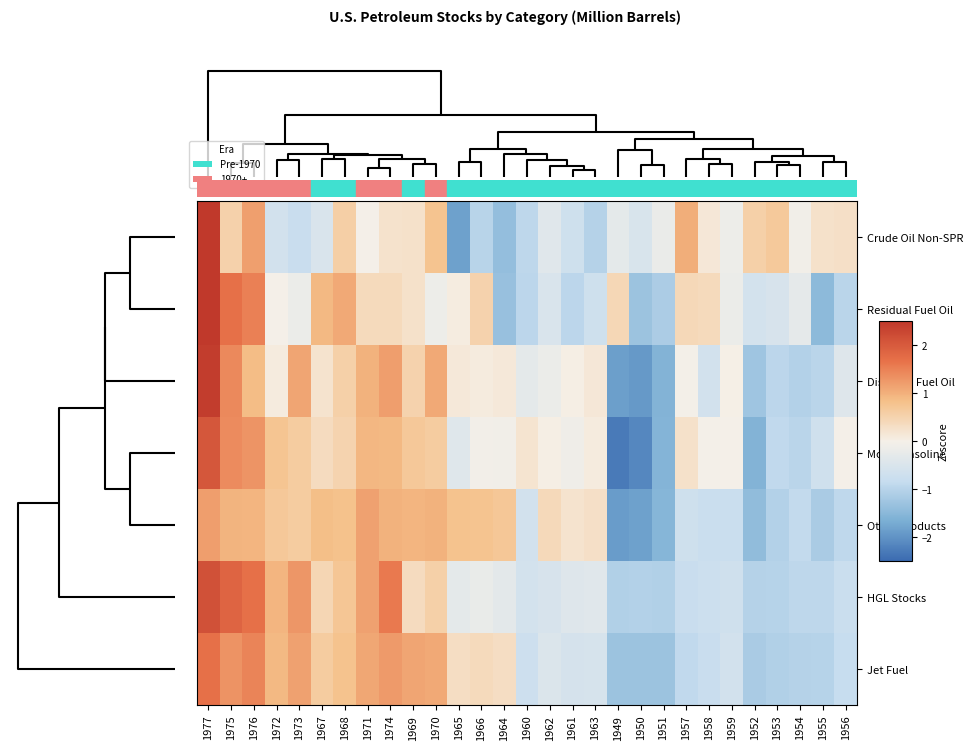

What is the spread (max minus min) of values at 1973?

2.1